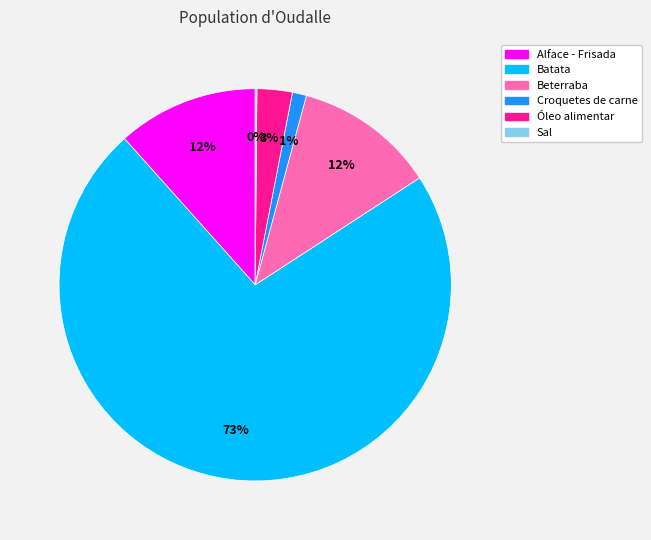

To the nearest percent, what is the difference between the largest and smallest slice percentages?

72%